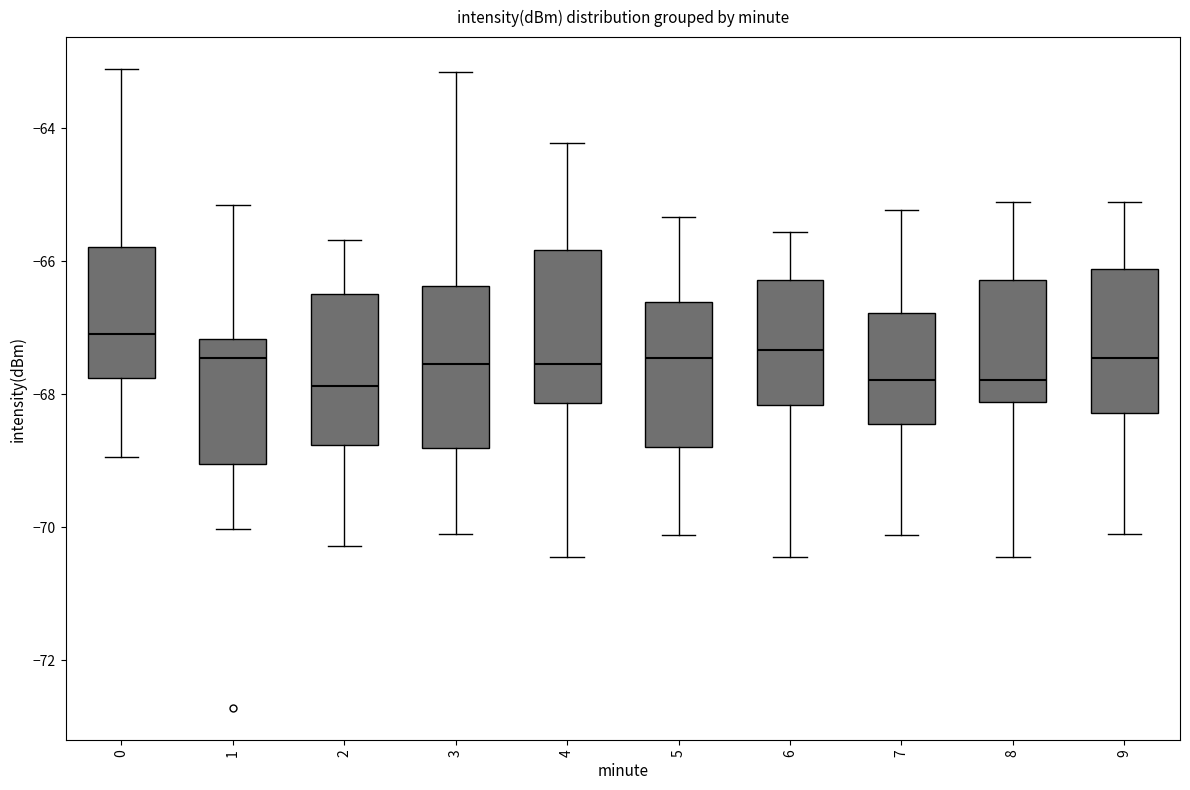

Where is the upper edge of the box at x = 0 on the y-axis? The values are not printed on the chart, so give them approximately, as read against the axis.

-65.8